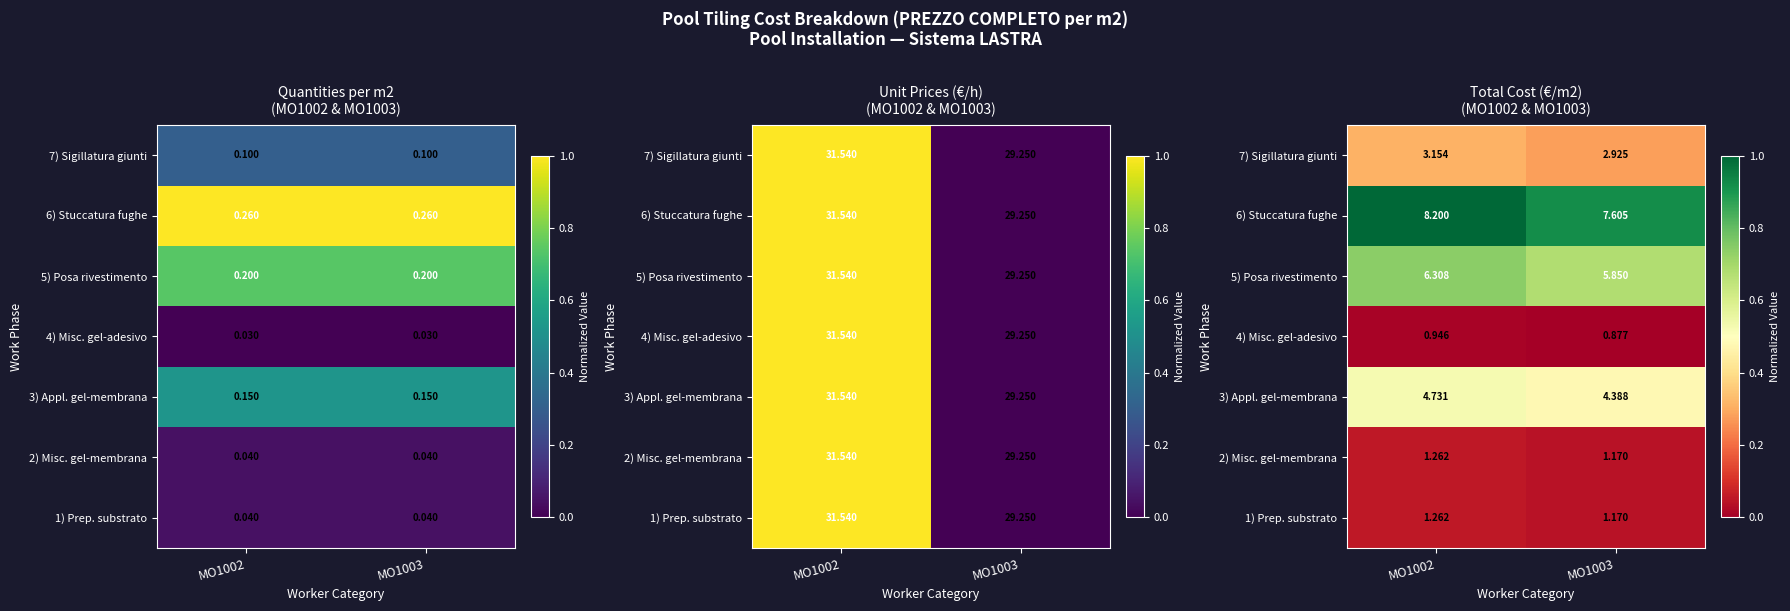

Which category has the lowest value across all series?

MO1003